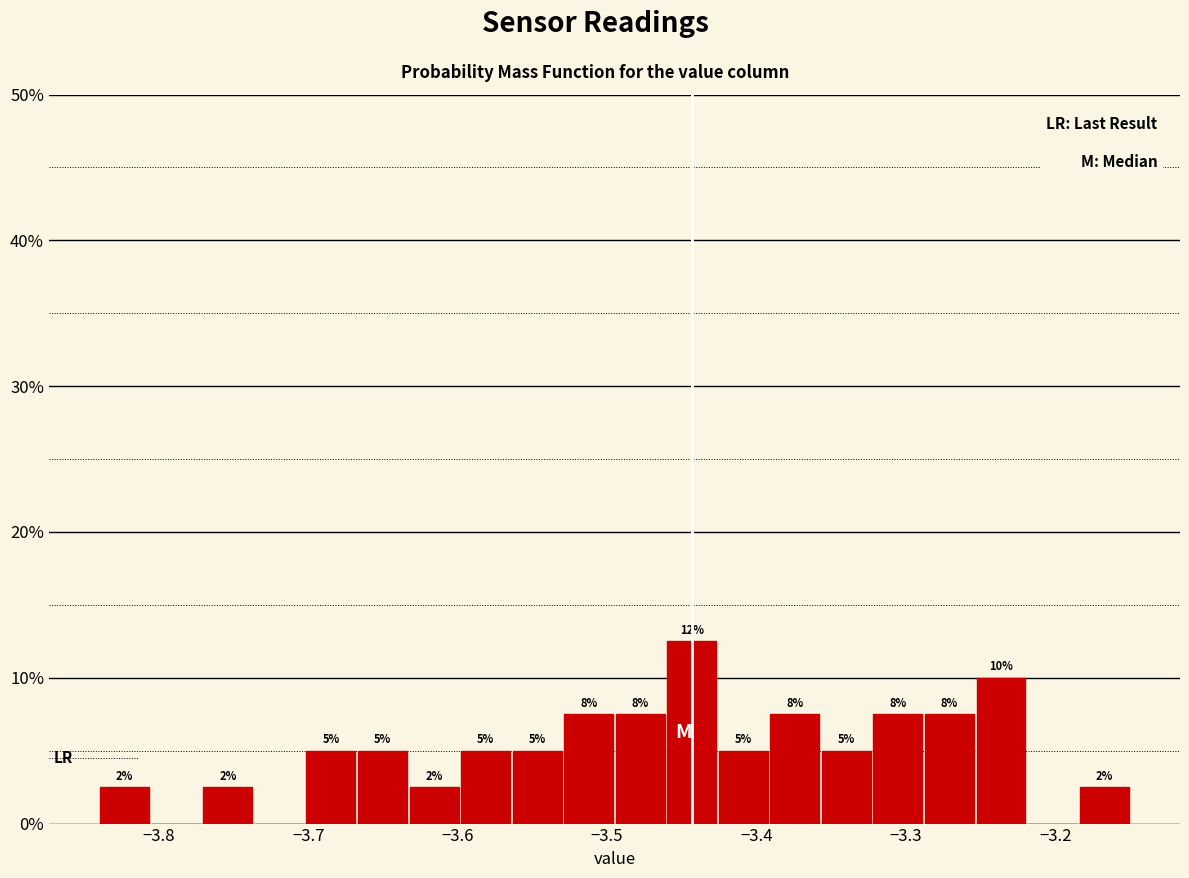

Read against the x-axis, roughly where is the centre of the tallest bar?

-3.44